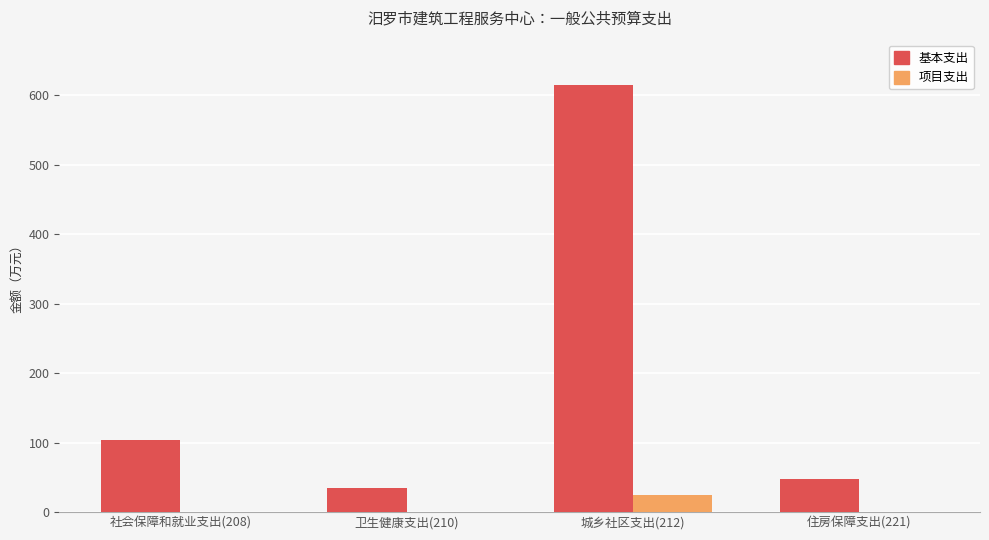

The value of 基本支出 at 卫生健康支出(210) is 60.3. True or false?

False